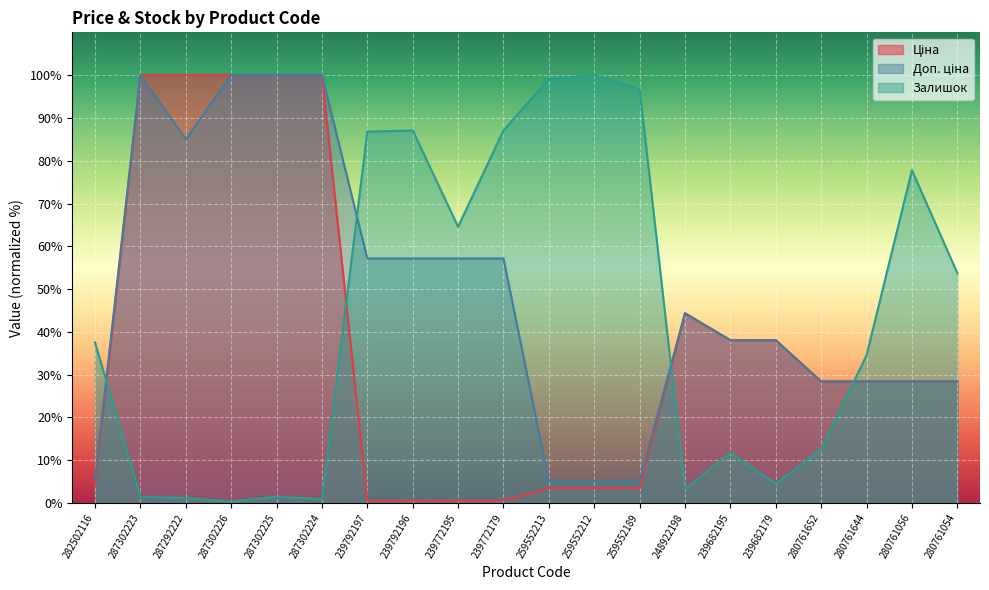

At 282502116, list the series in order from largest to smallest.

Залишок, Доп. ціна, Ціна